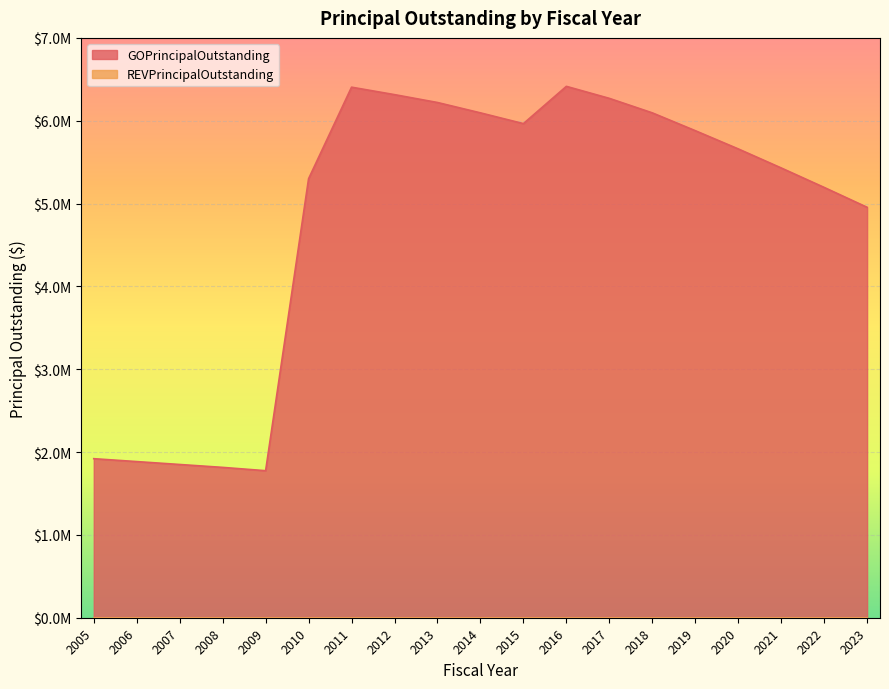

Is it true that the value at 2009 is 1775000?

True